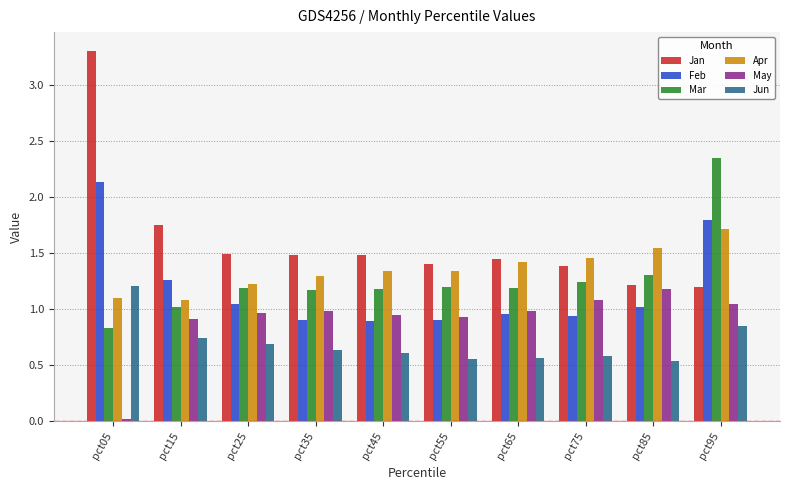

What are all the series names shown in the legend?

Jan, Feb, Mar, Apr, May, Jun